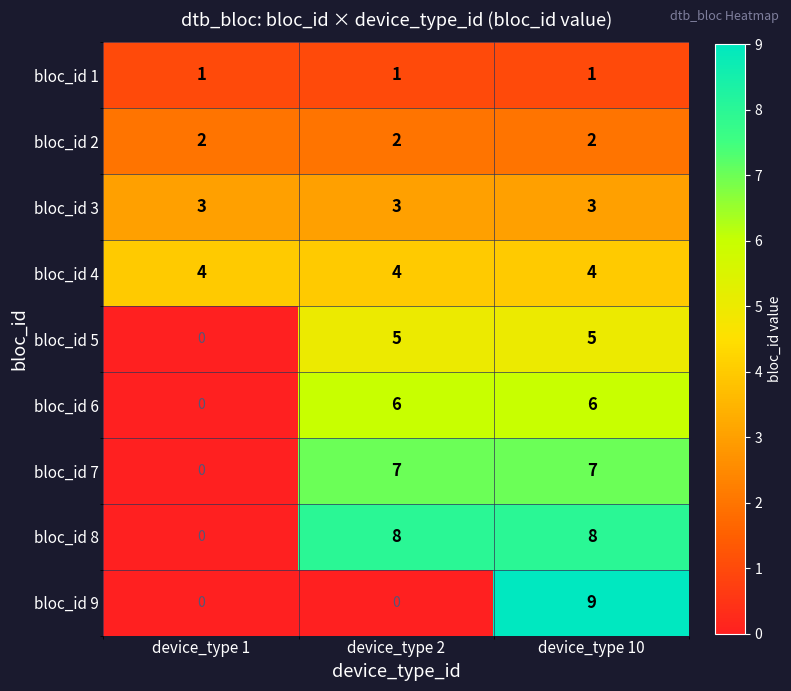

Which series has the largest total across all categories?

bloc_id 8